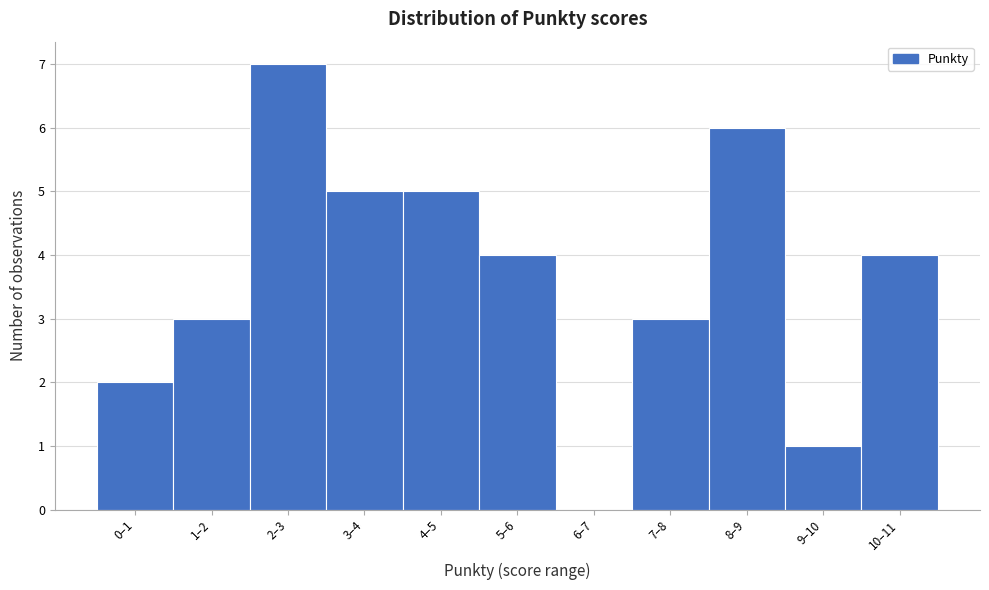

Reading right to left, transcribe all the data shown in this chart.

10–11=4	9–10=1	8–9=6	7–8=3	6–7=0	5–6=4	4–5=5	3–4=5	2–3=7	1–2=3	0–1=2